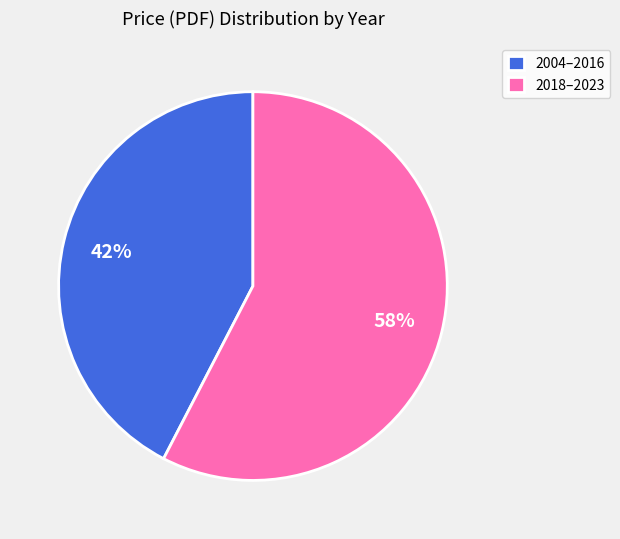

Approximately how many times larger is the value at 2004–2016 compared to 2018–2023?

0.7